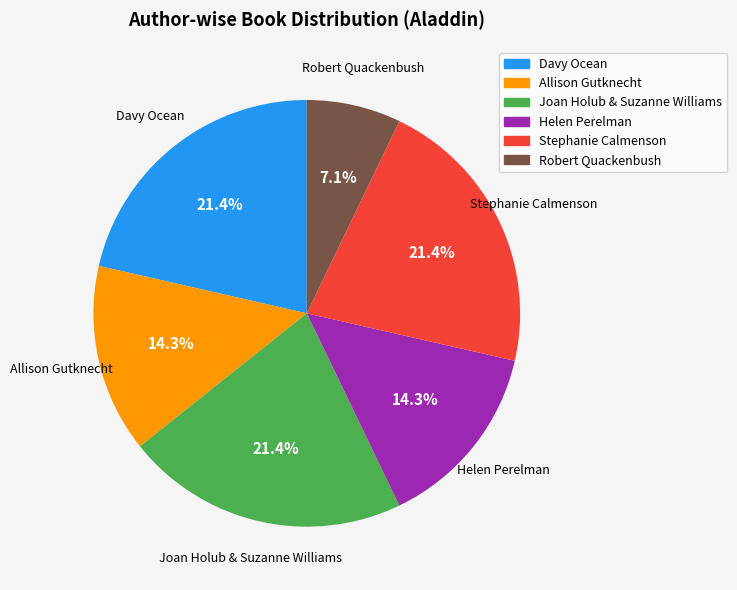

Between Allison Gutknecht and Davy Ocean, which is larger?

Davy Ocean